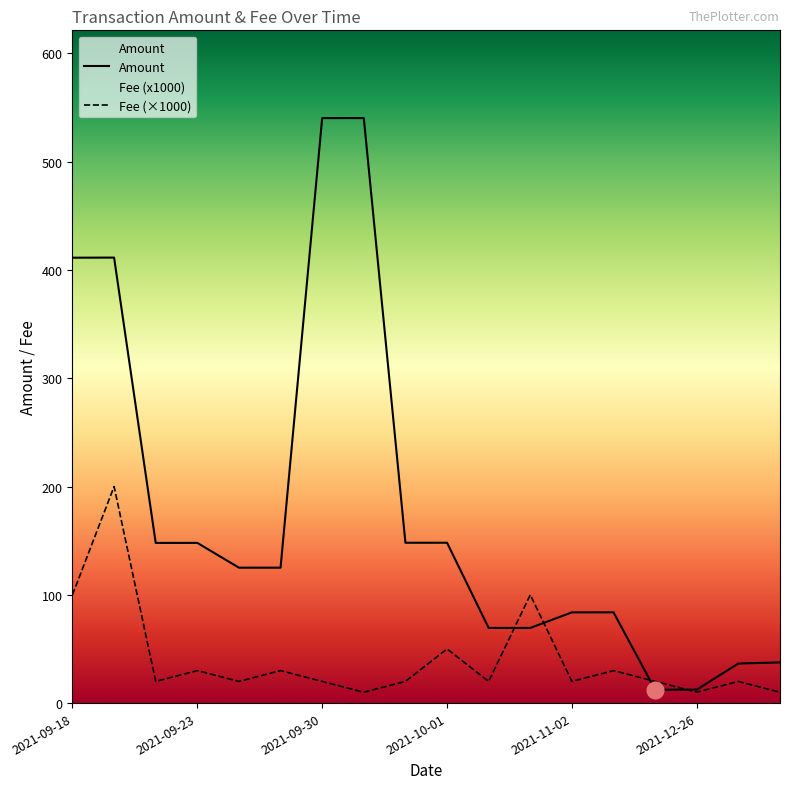

Is it true that Fee equals 20.0 at 2021-10-01 14:18?

True